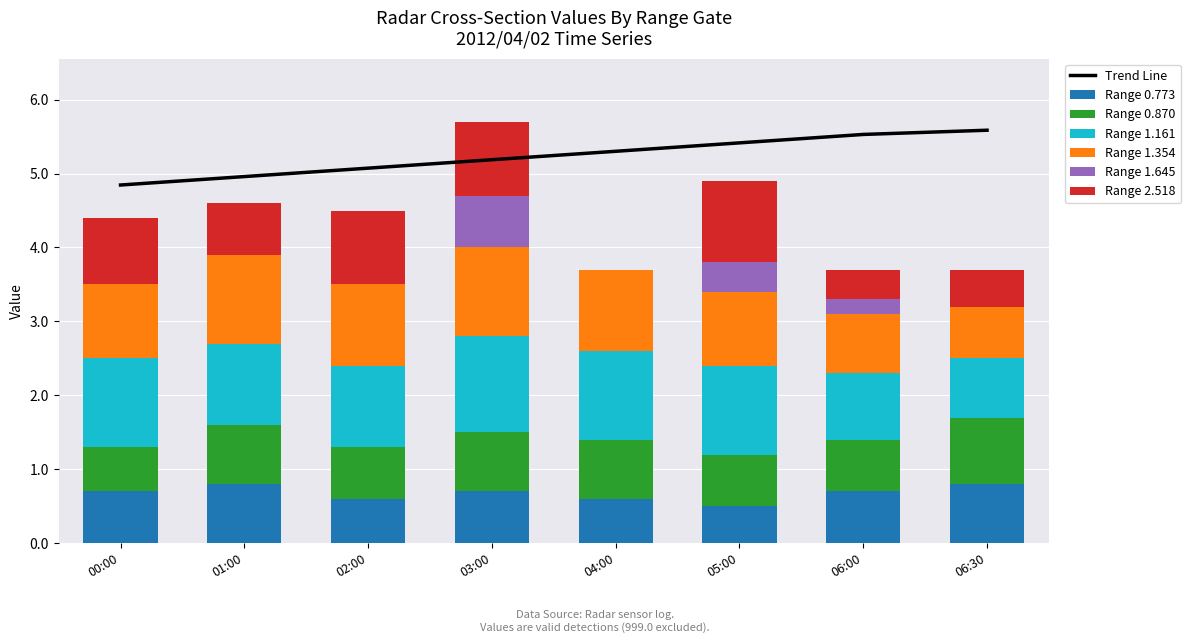

At 06:00, list the series in order from largest to smallest.

col_7 (1.161), col_9 (1.354), col_3 (0.773), col_4 (0.870), col_21 (2.518), col_12 (1.645)